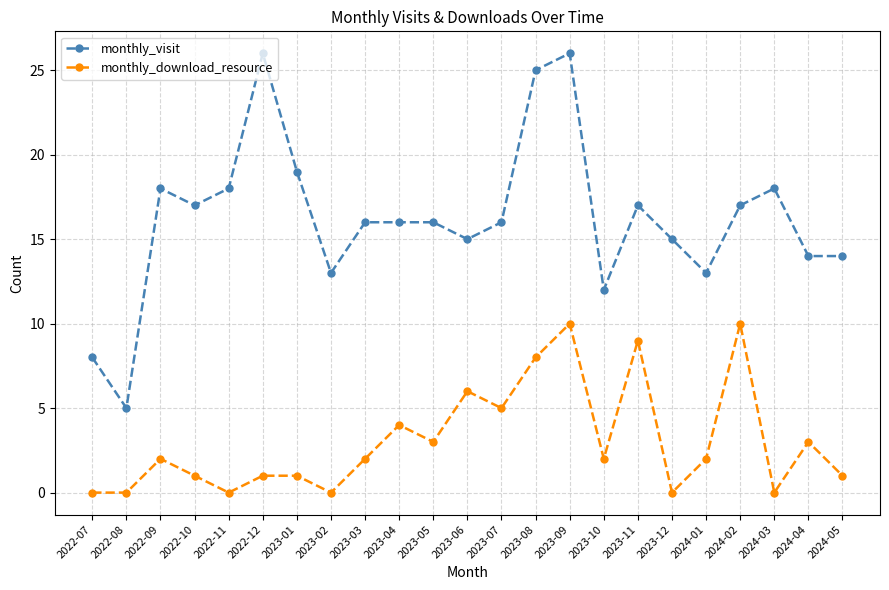

What position from the left is 2022-11?

5